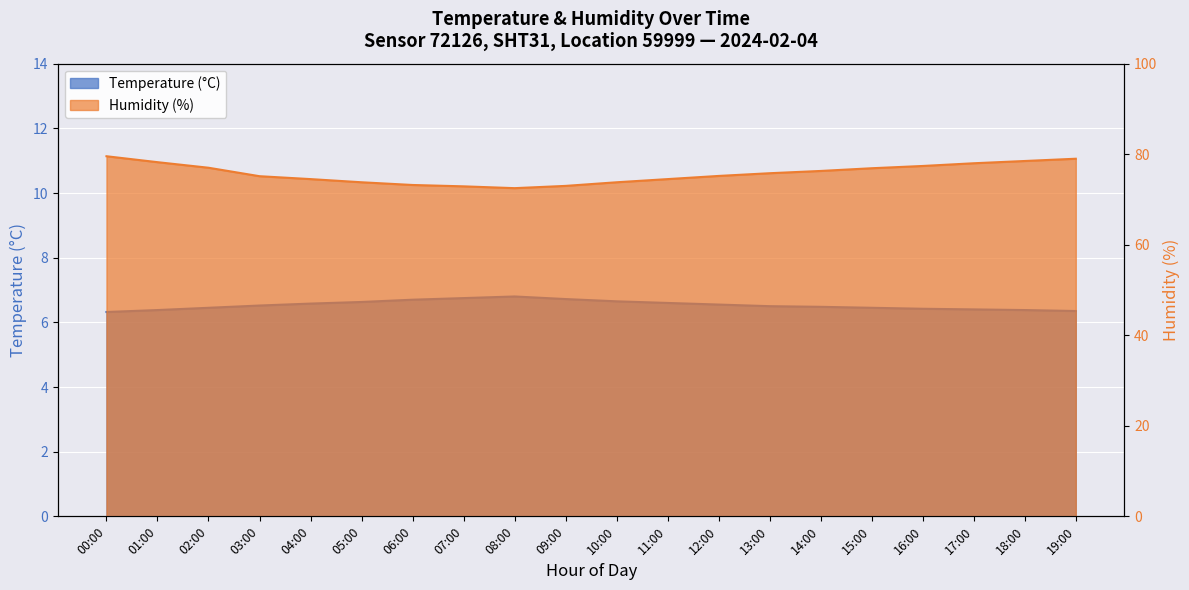

List the series in order of their overall mean, lowest first.

Temperature, Humidity